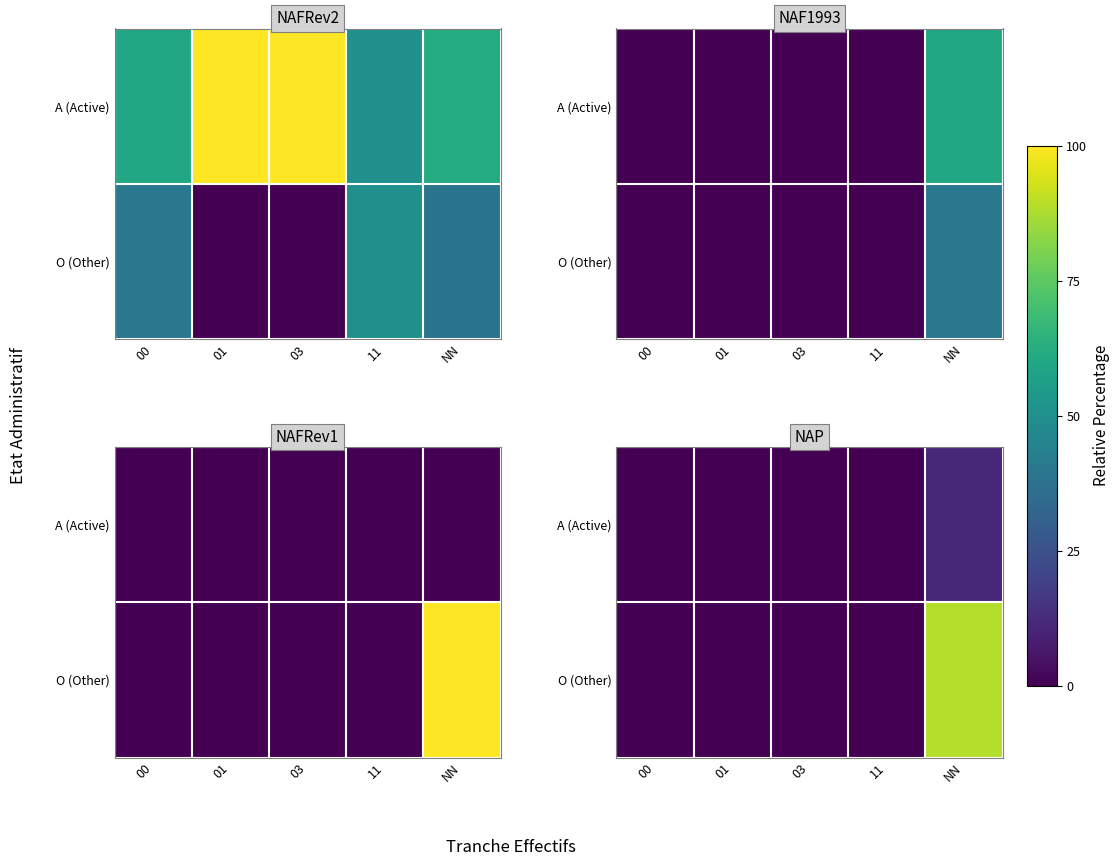

At how many categories does at least one series exceed 58?

1